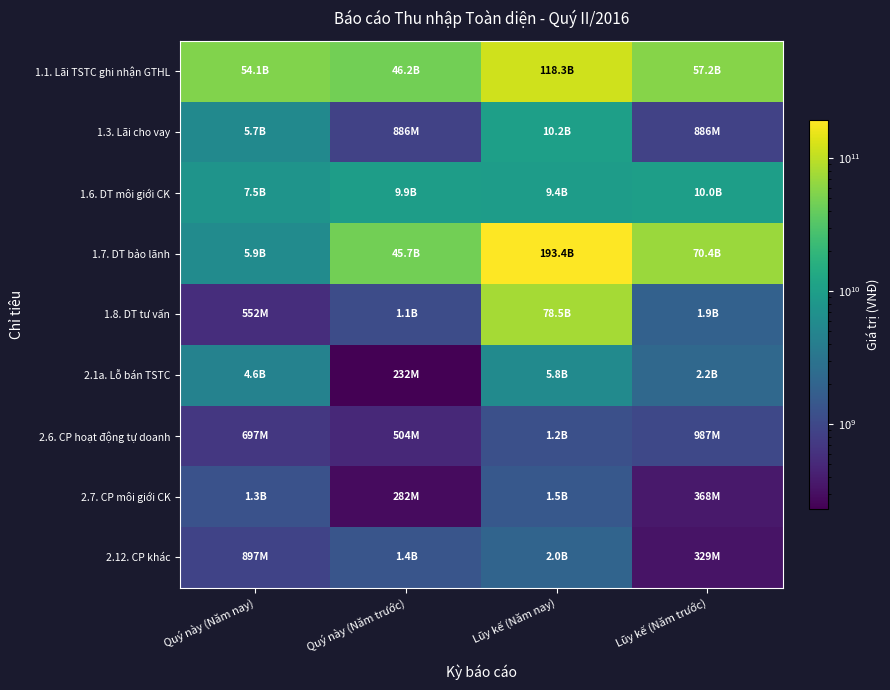

Which label corresponds to the largest value in the chart?

Lũy kế (Năm nay)